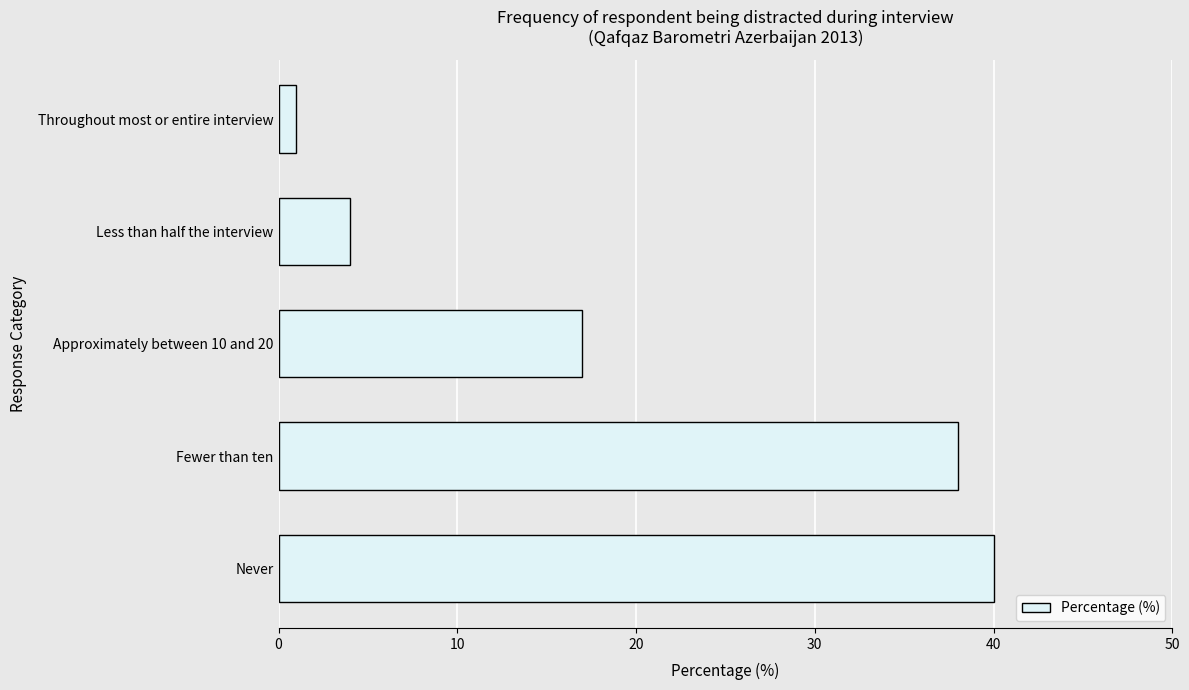

Reading bottom to top, extract all data points from this chart.

Never=40	Fewer than ten=38	Approximately between 10 and 20=17	Less than half the interview=4	Throughout most or entire interview=1